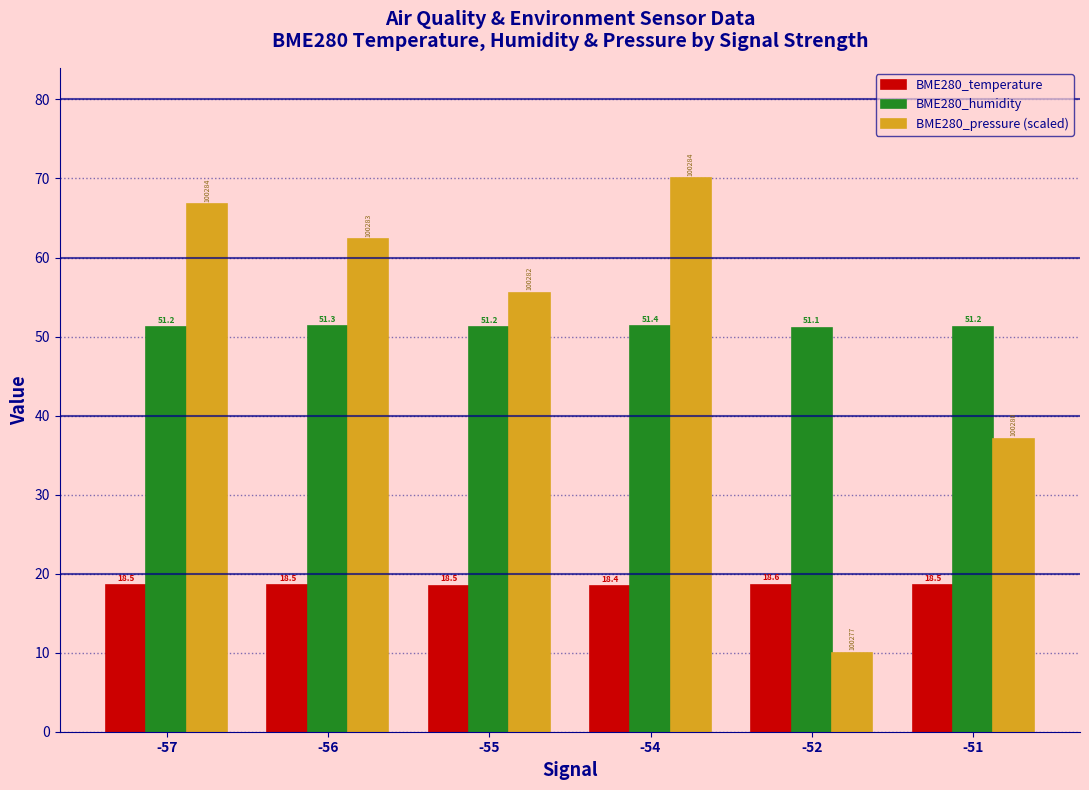

At which label is BME280_pressure (scaled) closest to 39?

-51